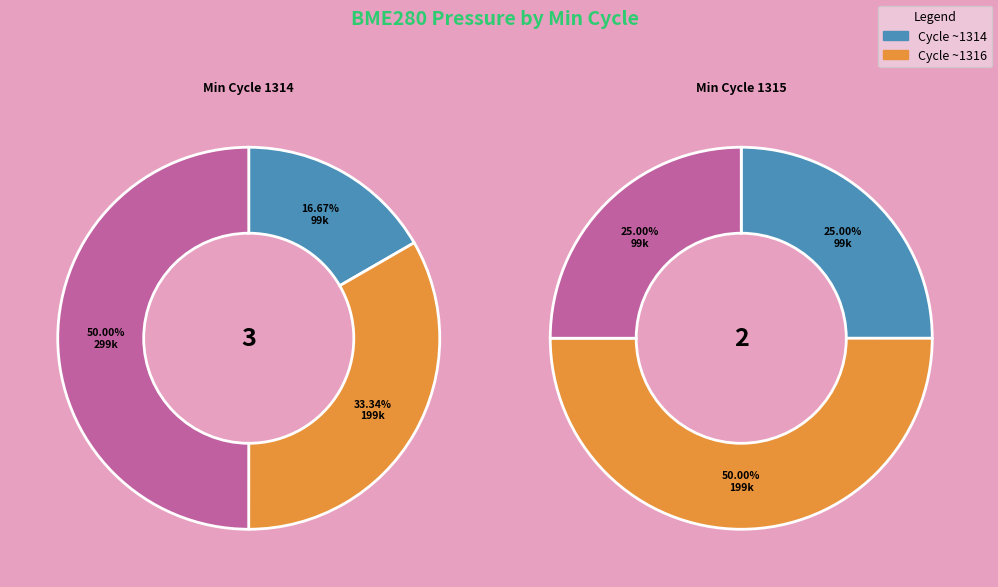

Is there a majority slice in this chart?

No